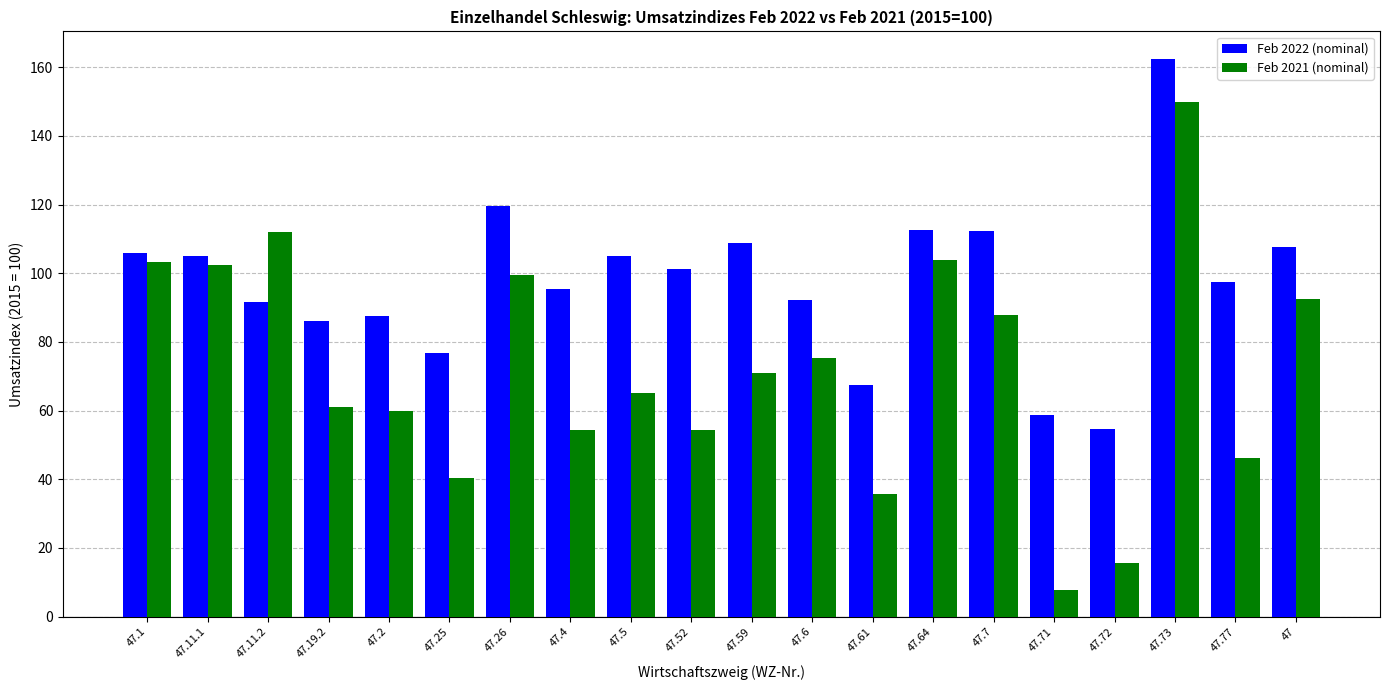

What is the minimum value for Feb 2021 (nominal)?

7.6